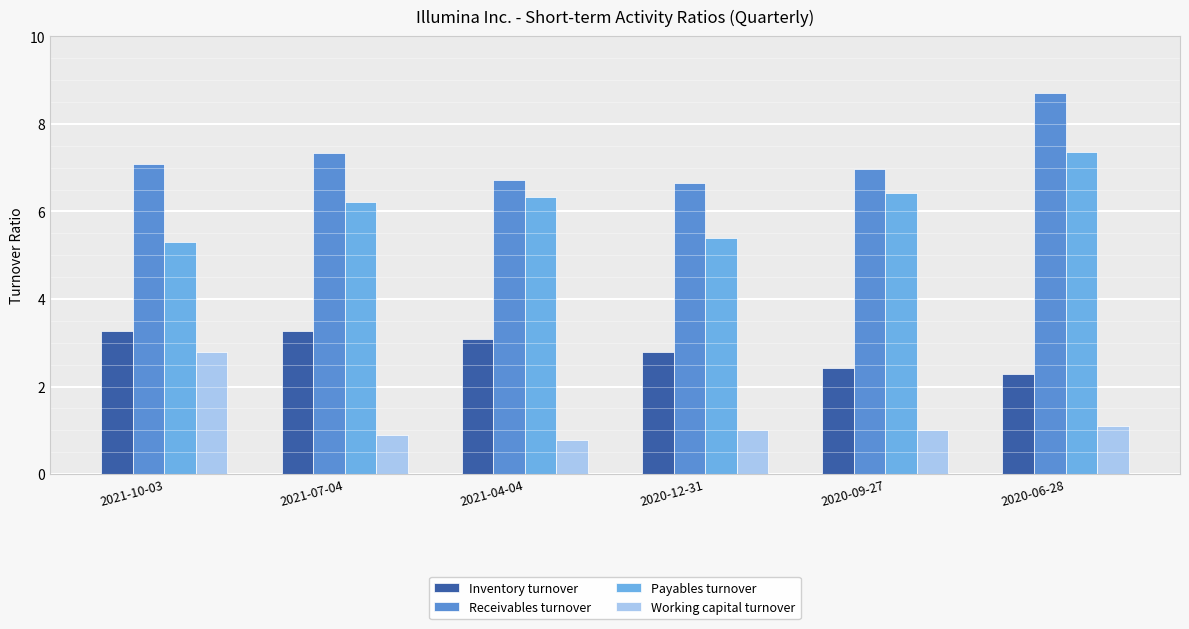

Reading right to left, what are all the values shown in this chart?

Inventory turnover: 2.3	2.4	2.8	3.1	3.3	3.3
Receivables turnover: 8.7	7.0	6.7	6.7	7.3	7.1
Payables turnover: 7.4	6.4	5.4	6.3	6.2	5.3
Working capital turnover: 1.1	1.0	1.0	0.8	0.9	2.8